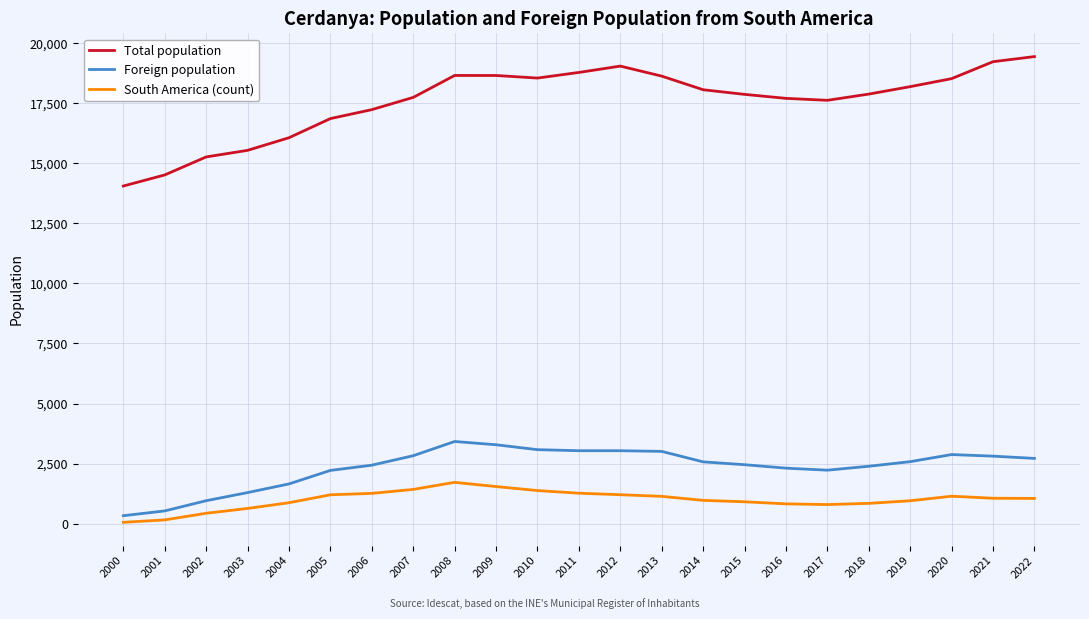

Rank the series by their maximum value, from lowest to highest.

South America (count), Foreign population, Total population